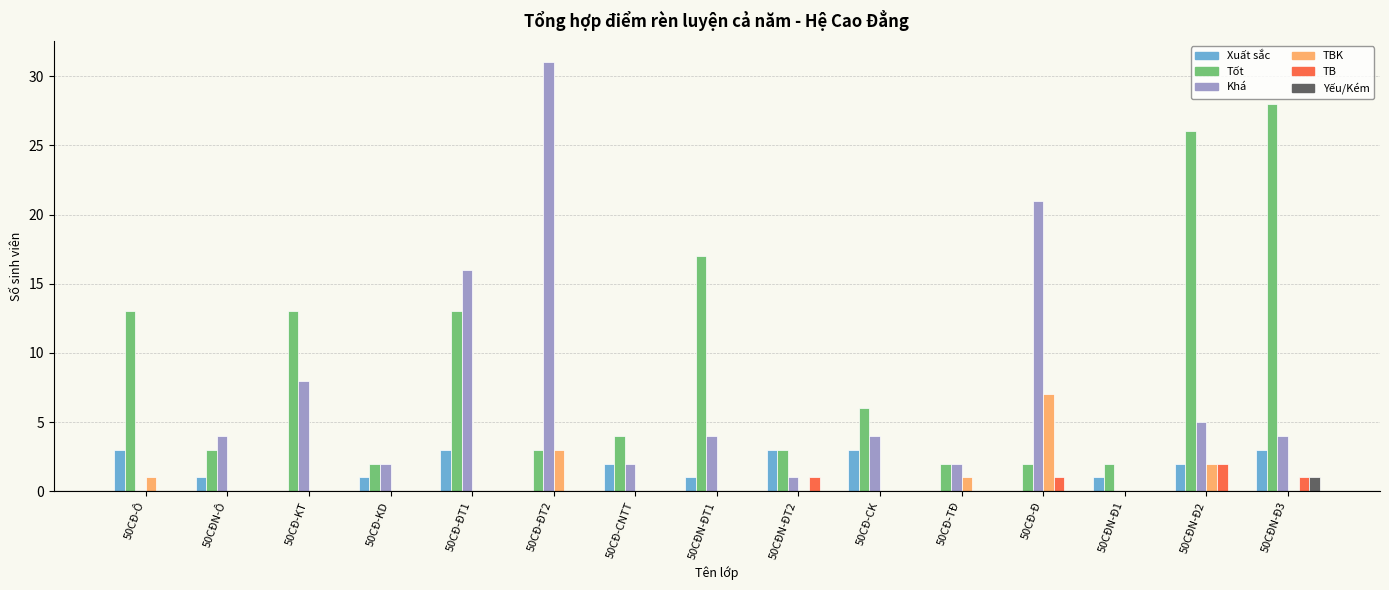

Which series changed the most between 50CĐ-CK and 50CĐ-TĐ?

Tốt